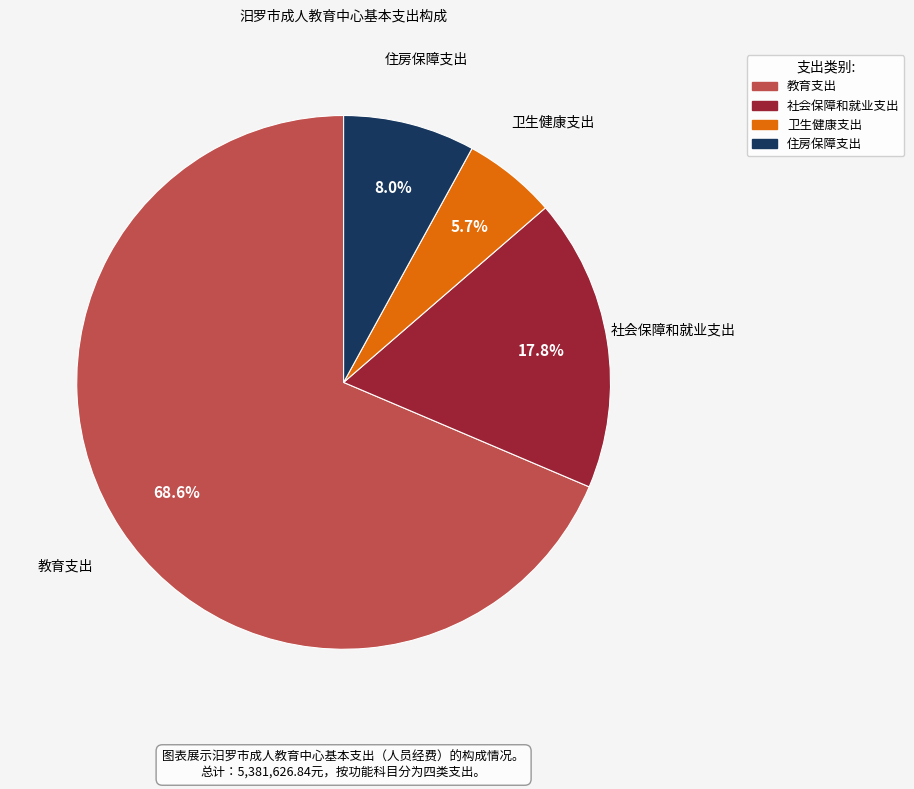

Does 社会保障和就业支出 represent more than half of the total?

No